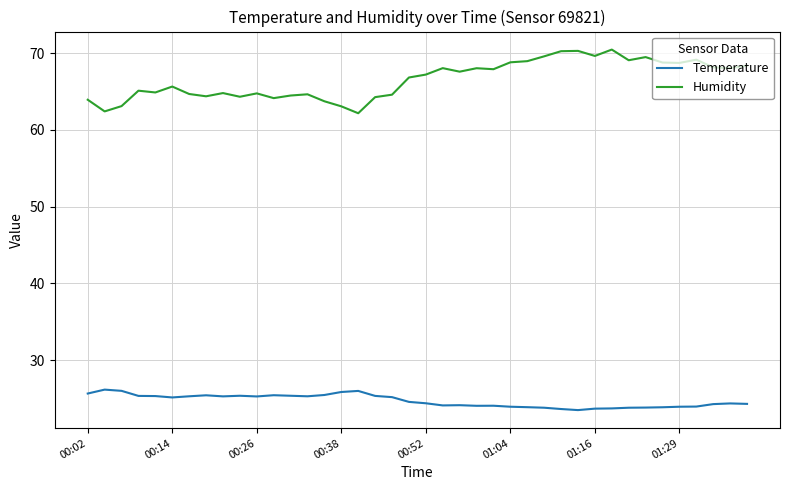

What is the smallest value displayed?

23.5